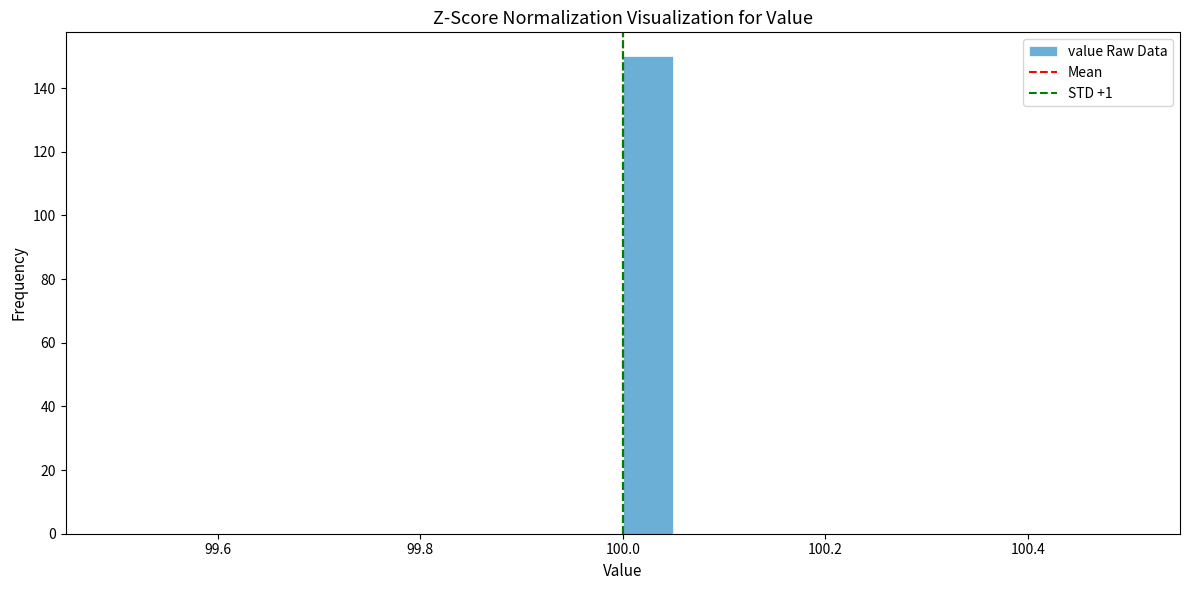

Read against the x-axis, roughly where is the centre of the tallest bar?

100.02